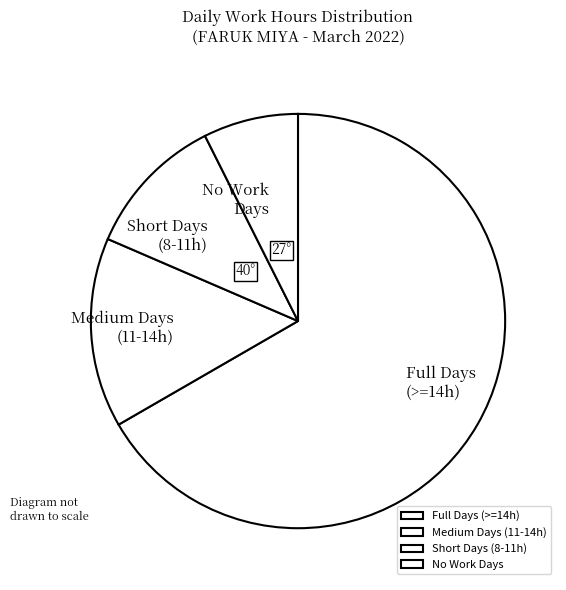

What is the ratio of the value at Full Days (>=14h) to the value at Short Days (8-11h)?

6.0